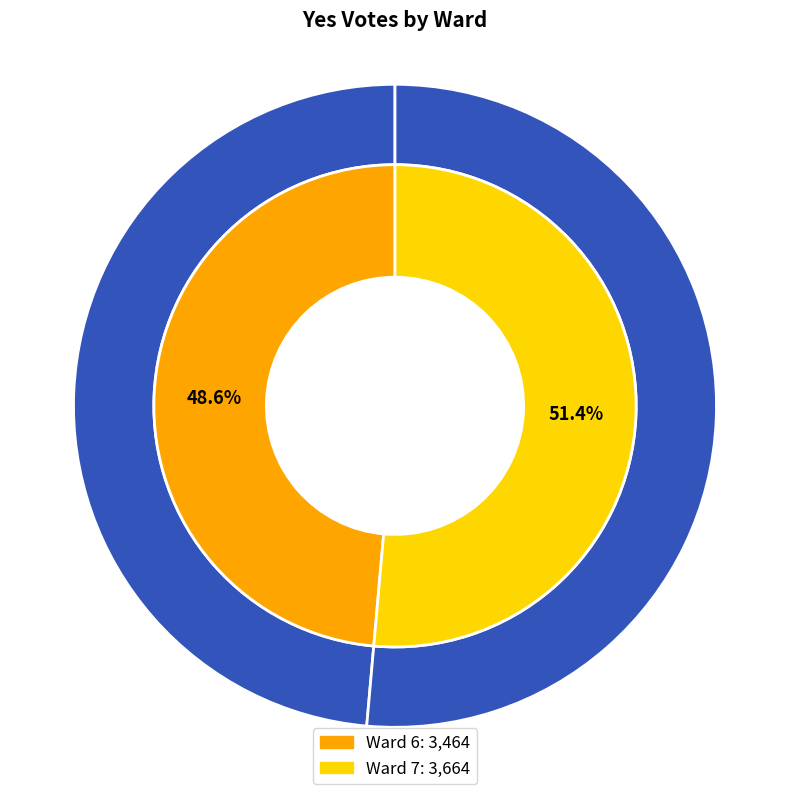

What is the ratio of the value at Ward 7 to the value at Ward 6?

1.1